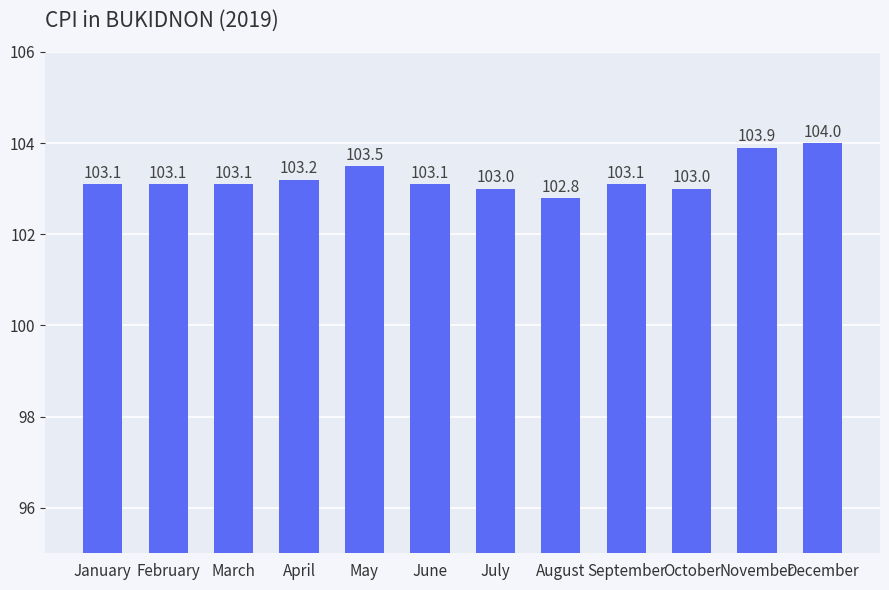

True or false: the data shows 103.1 at February.

True